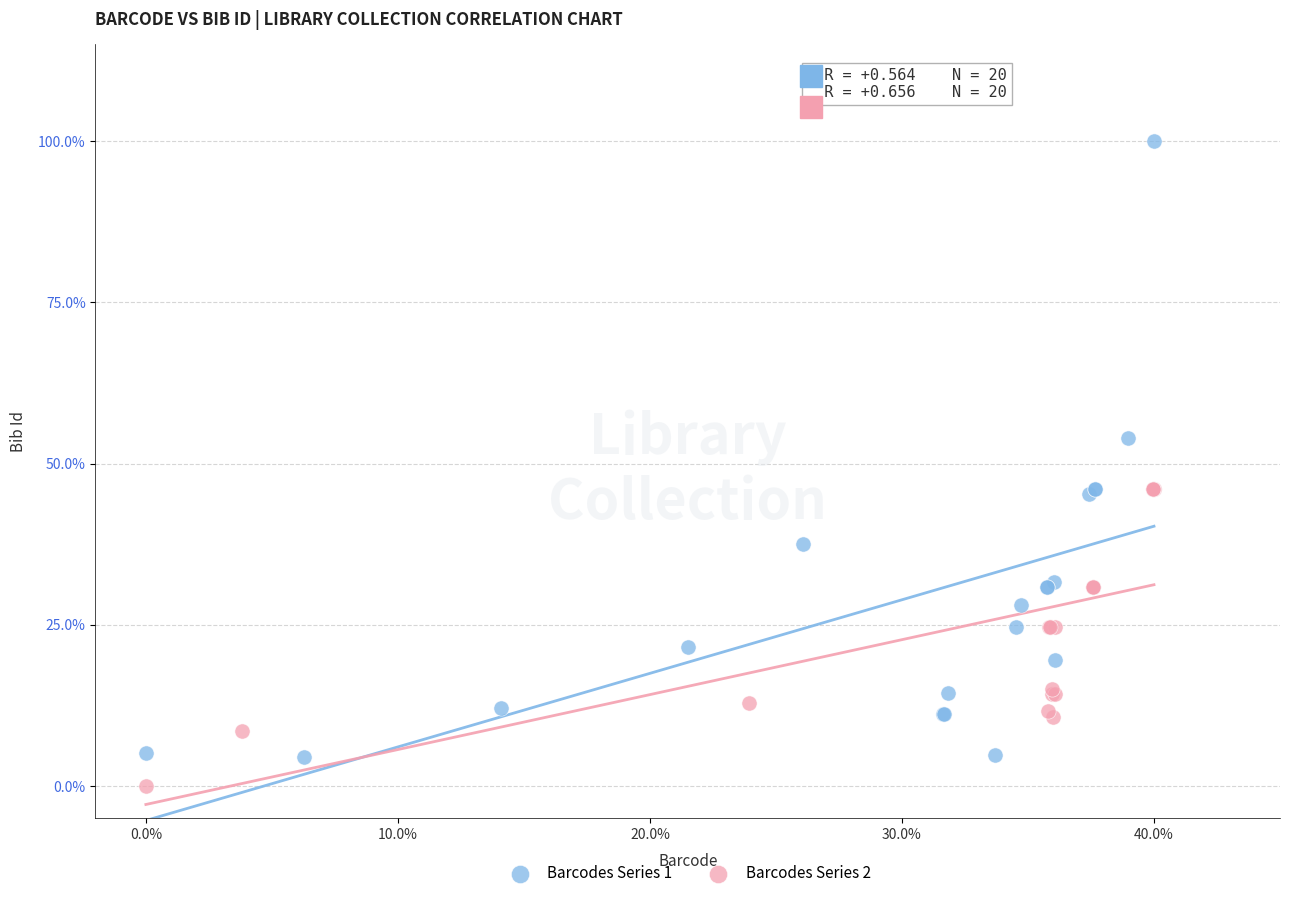

What are all the series names shown in the legend?

Barcodes Series 1, Barcodes Series 2